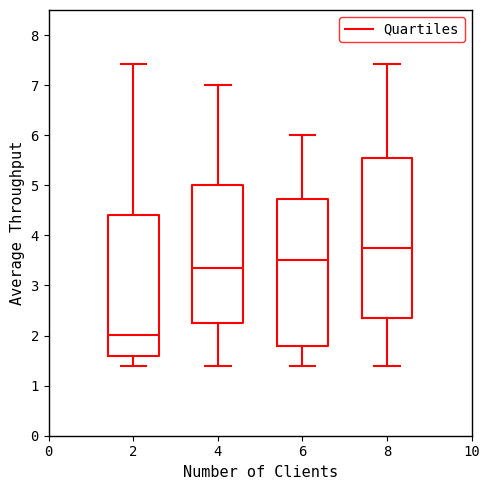

Reading left to right, transcribe this box plot: for each box, give where its median line is, the range the box spans, and where its two whiskers end, as read against the y-axis. The values are not printed on the chart, so give them approximately, as read against the axis.

2: median 2.0, box 1.6 to 4.4, whiskers 1.4 to 7.4
4: median 3.4, box 2.3 to 5.0, whiskers 1.4 to 7.0
6: median 3.5, box 1.8 to 4.7, whiskers 1.4 to 6.0
8: median 3.8, box 2.4 to 5.6, whiskers 1.4 to 7.4